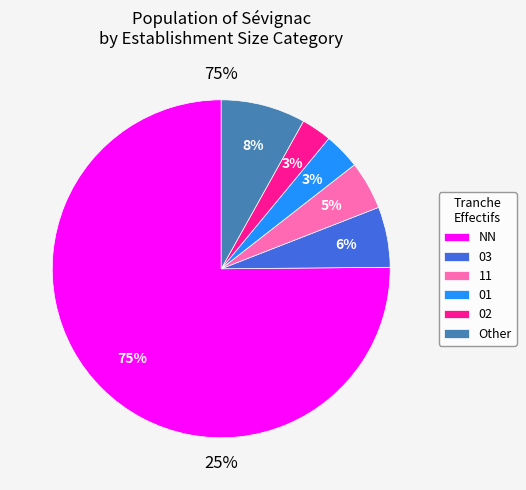

What portion of the pie excludes NN?

24.9%